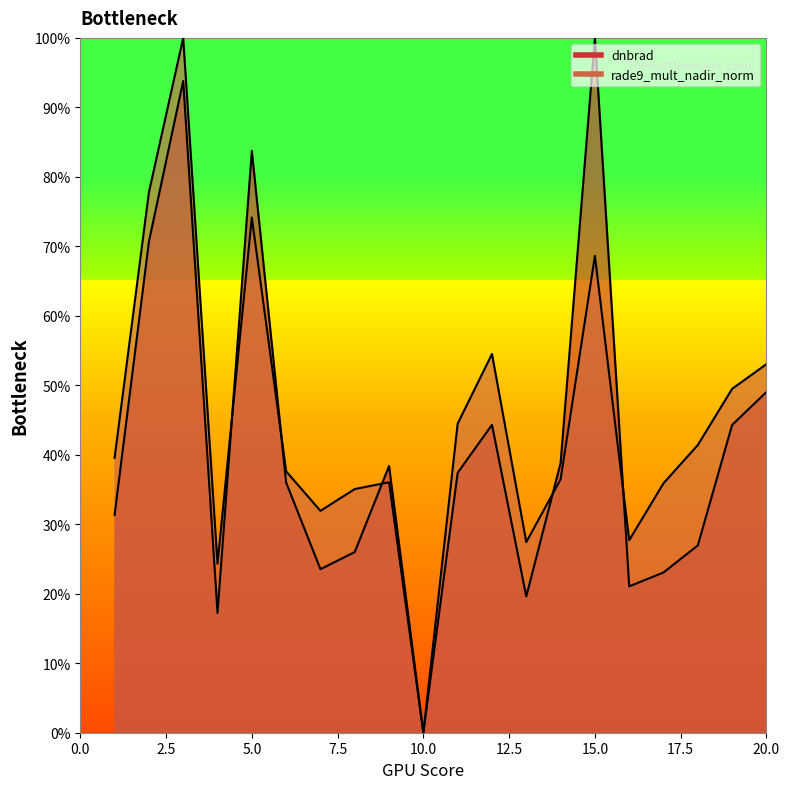

Reading left to right, extract all data points from this chart.

dnbrad: 0.3	0.7	0.9	0.2	0.8	0.4	0.2	0.3	0.4	0.0	0.4	0.4	0.2	0.4	1.0	0.2	0.2	0.3	0.4	0.5
rade9_mult_nadir_norm: 0.4	0.8	1.0	0.2	0.7	0.4	0.3	0.4	0.4	0.0	0.4	0.5	0.3	0.4	0.7	0.3	0.4	0.4	0.5	0.5